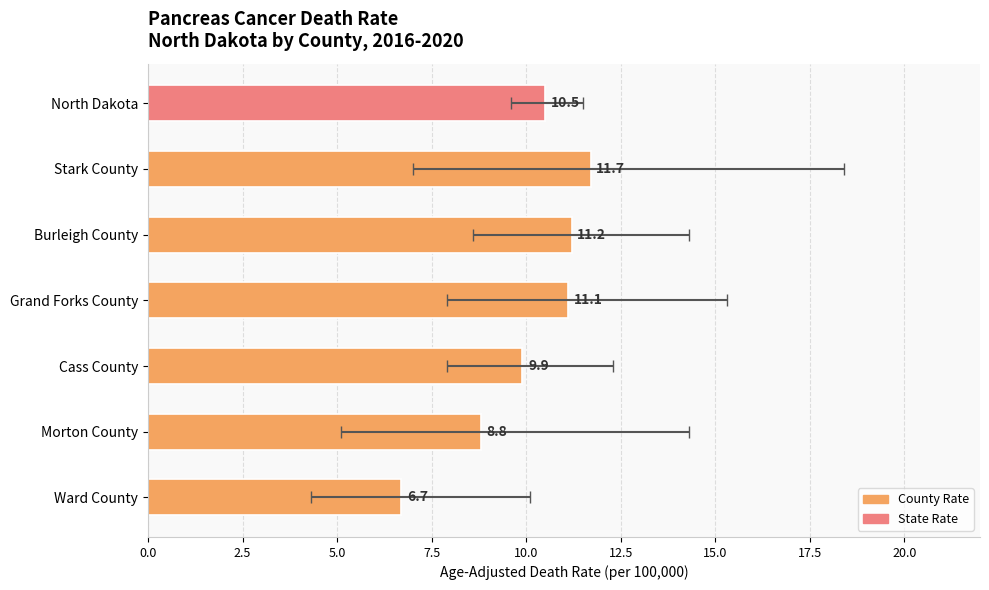

What is the sum of all values?

69.9